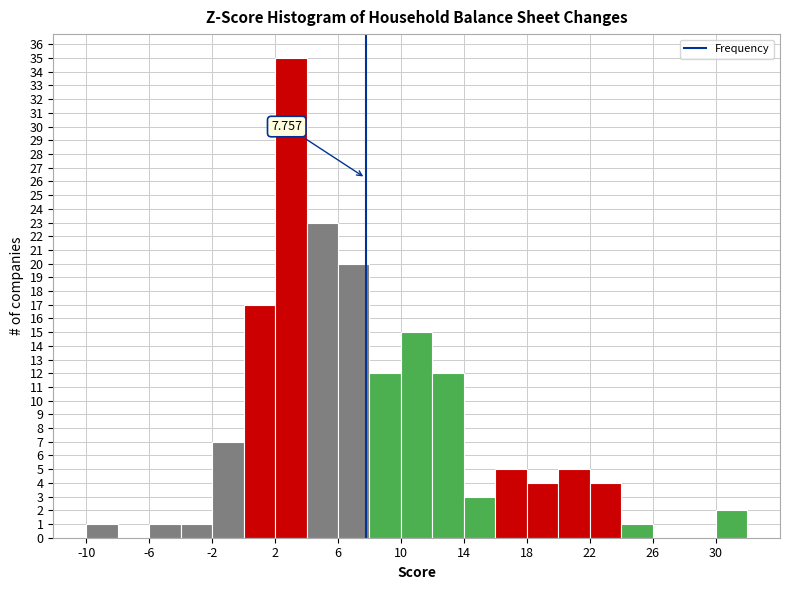

Over which range of the x-axis is the bar tallest?

2 to 4